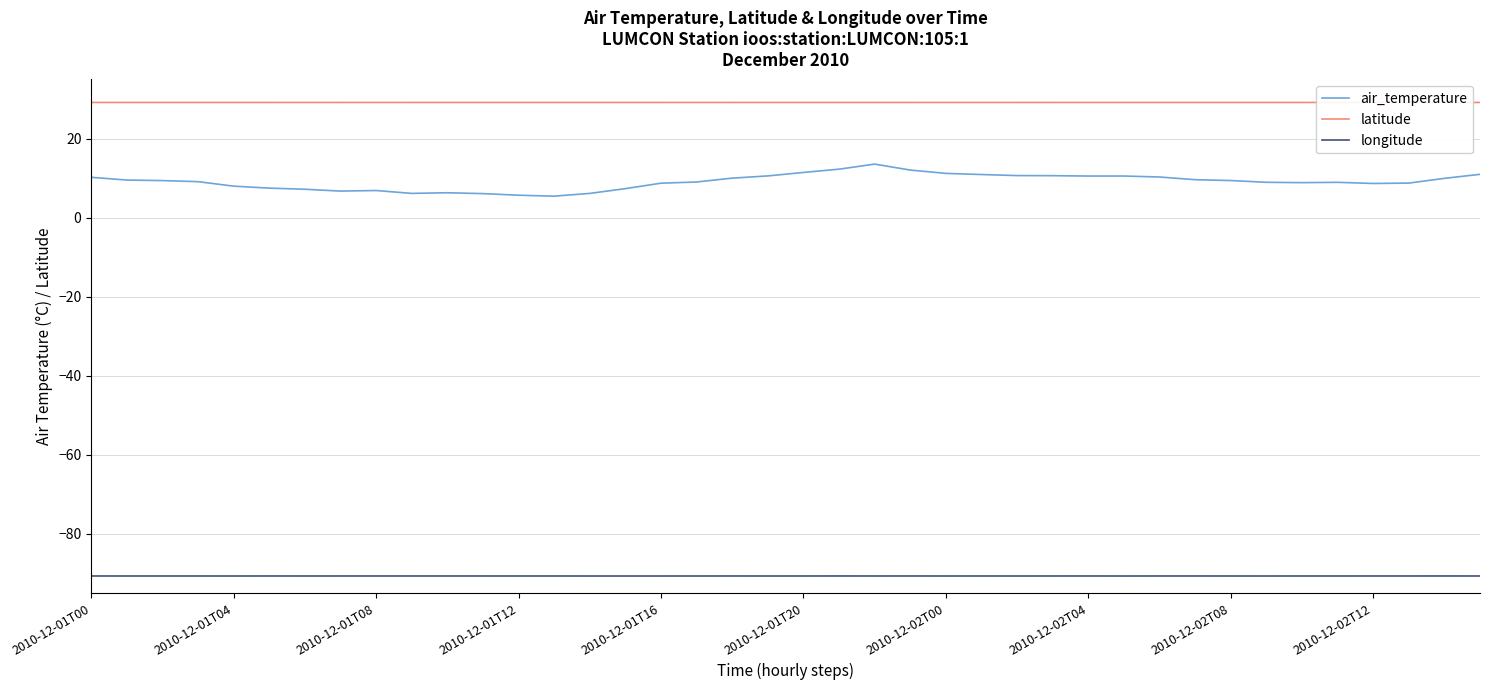

How many lines are shown in the chart?

3